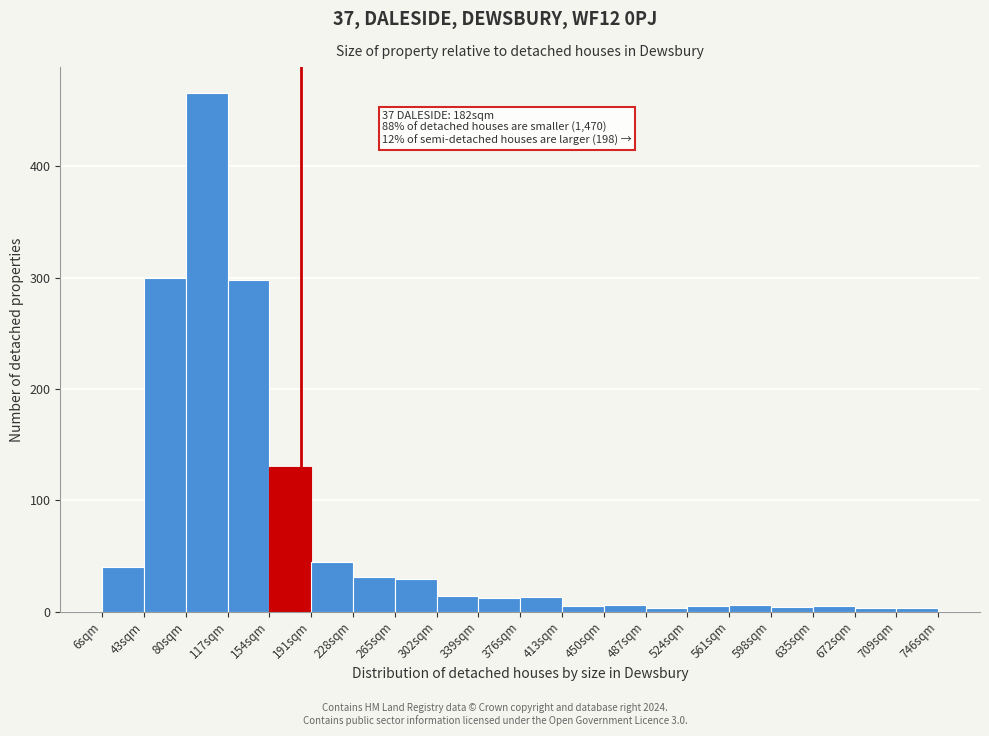

Over which range of the x-axis is the bar tallest?

80 to 117